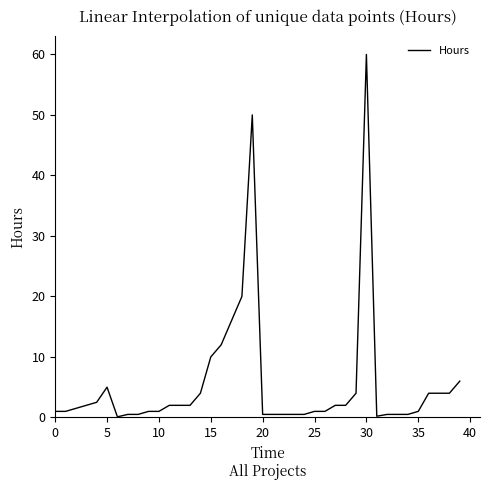

What is the difference between the maximum and minimum values?

59.9